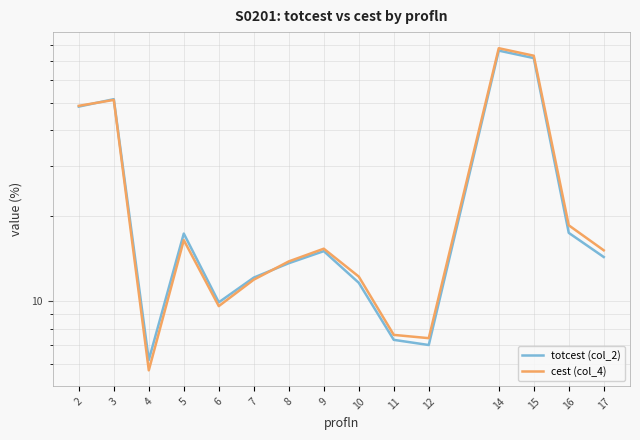

At which label does cest (col_4) reach its minimum?

4